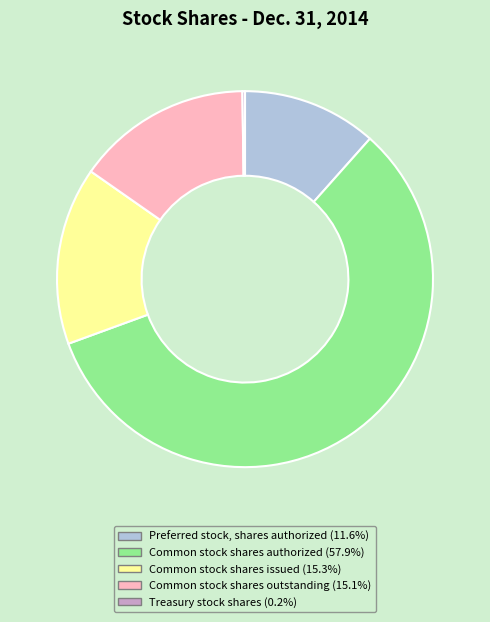

Does any single category account for the majority?

Yes